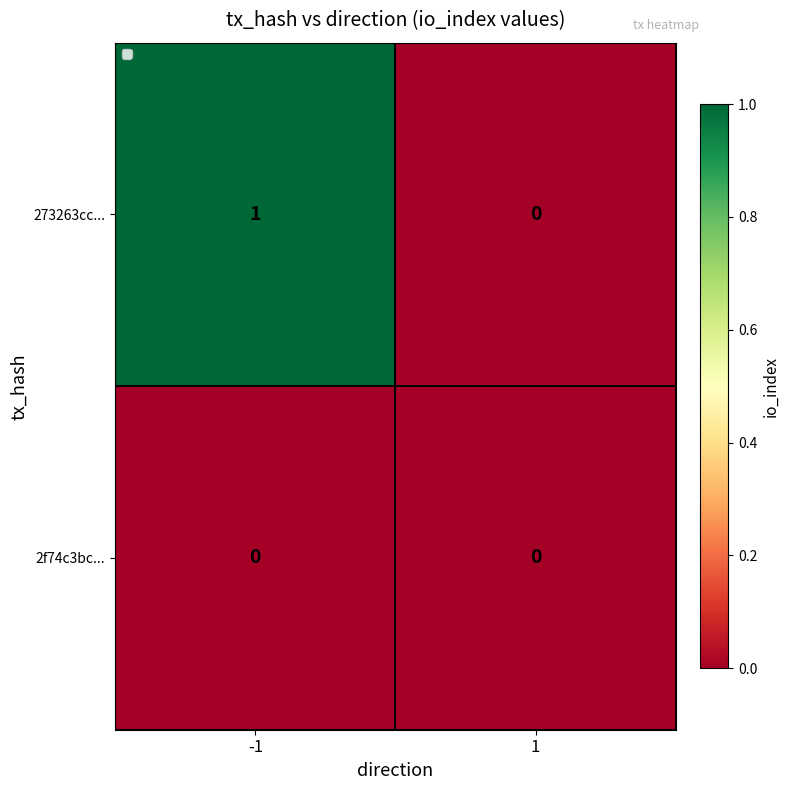

Reading left to right, transcribe all the data shown in this chart.

273263cc...: 1	0
2f74c3bc...: 0	0